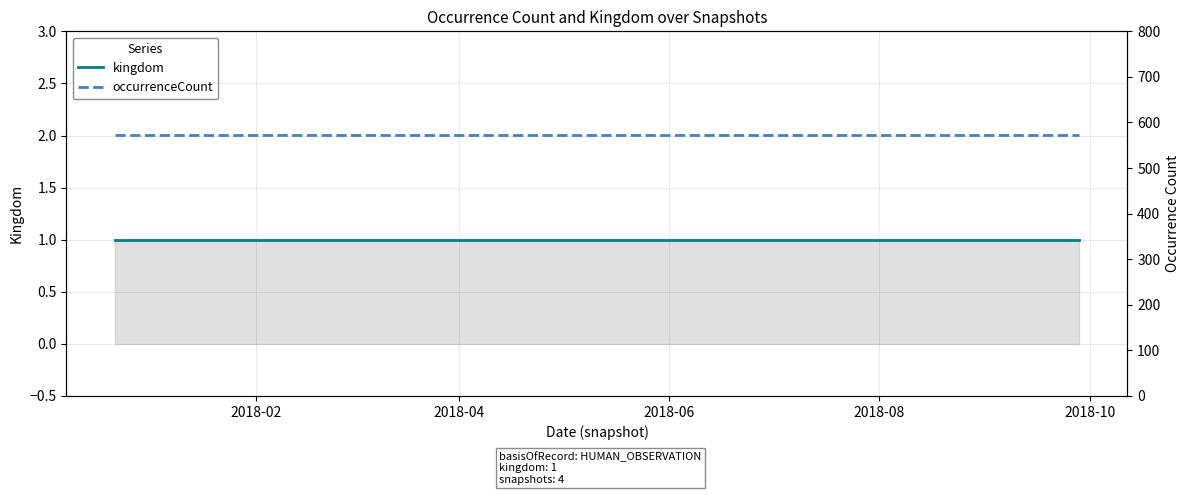

List the labels in order of kingdom value, largest first.

2018-02, 2018-04, 2018-06, 2018-08